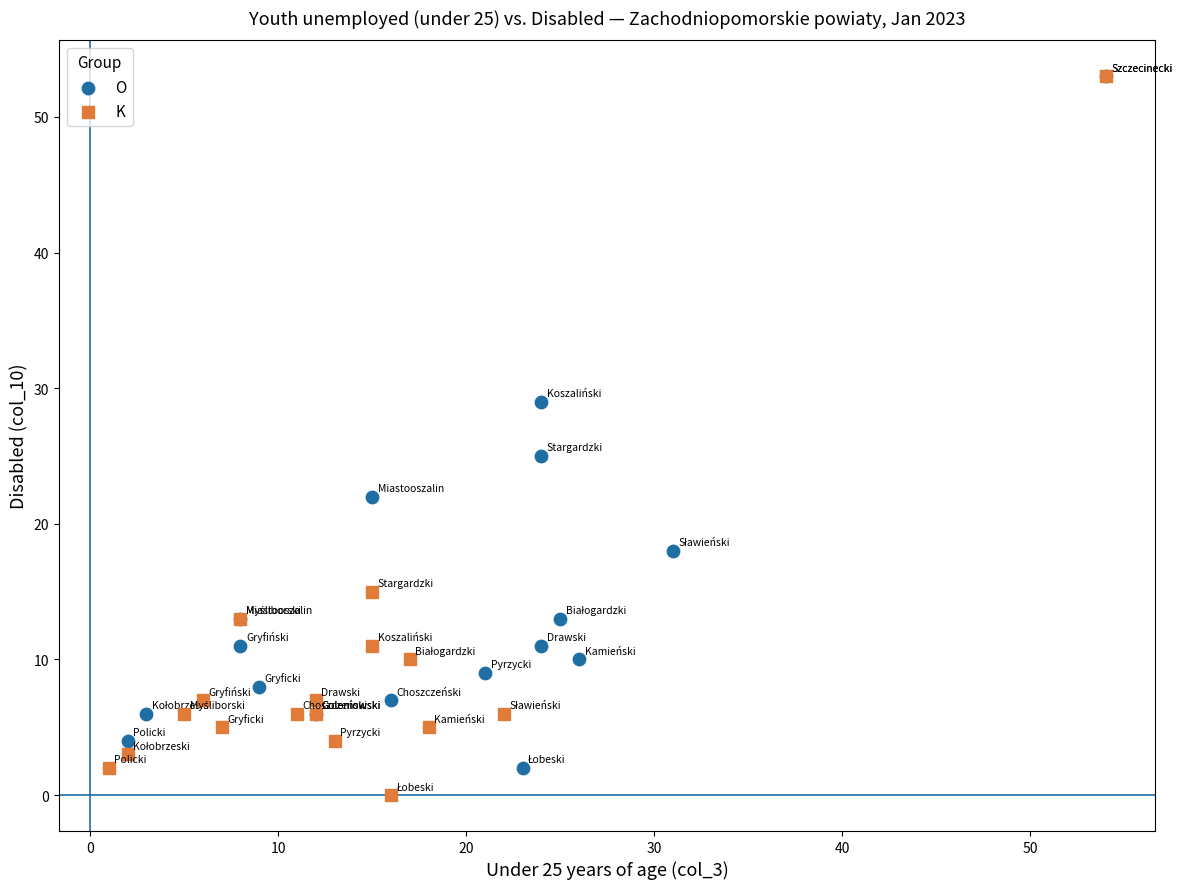

Which series has the largest Y range (max minus min)?

K